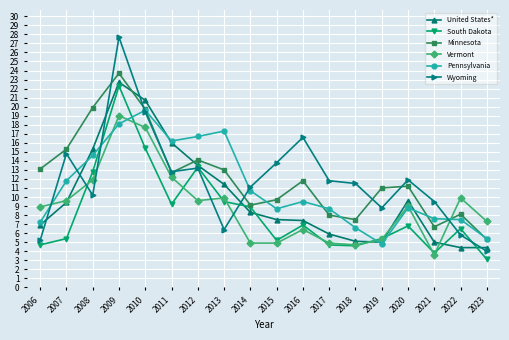

Does the chart have visible grid lines?

Yes